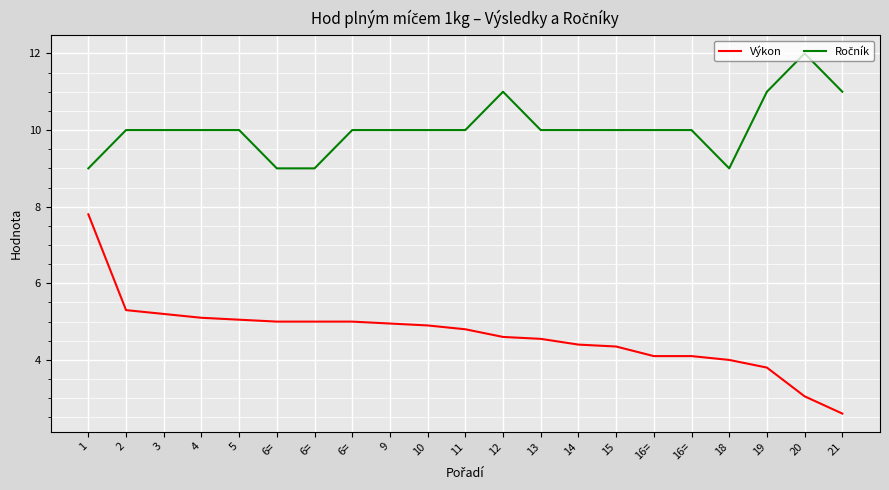

The value of Ročník at 9 is 3.7. True or false?

False